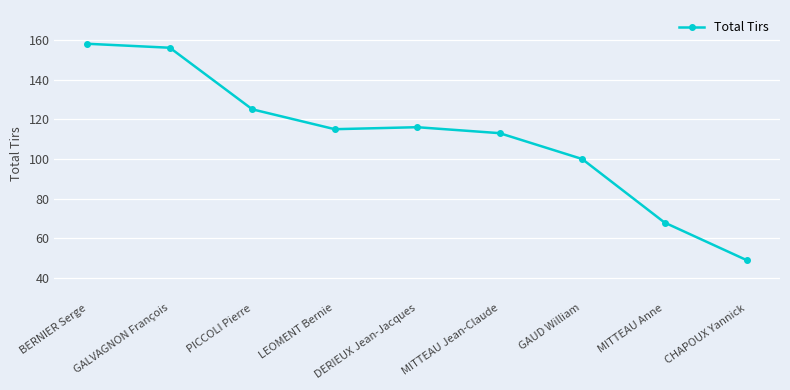

Reading left to right, what are all the values shown in this chart?

BERNIER Serge=158	GALVAGNON François=156	PICCOLI Pierre=125	LEOMENT Bernie=115	DERIEUX Jean-Jacques=116	MITTEAU Jean-Claude=113	GAUD William=100	MITTEAU Anne=68	CHAPOUX Yannick=49